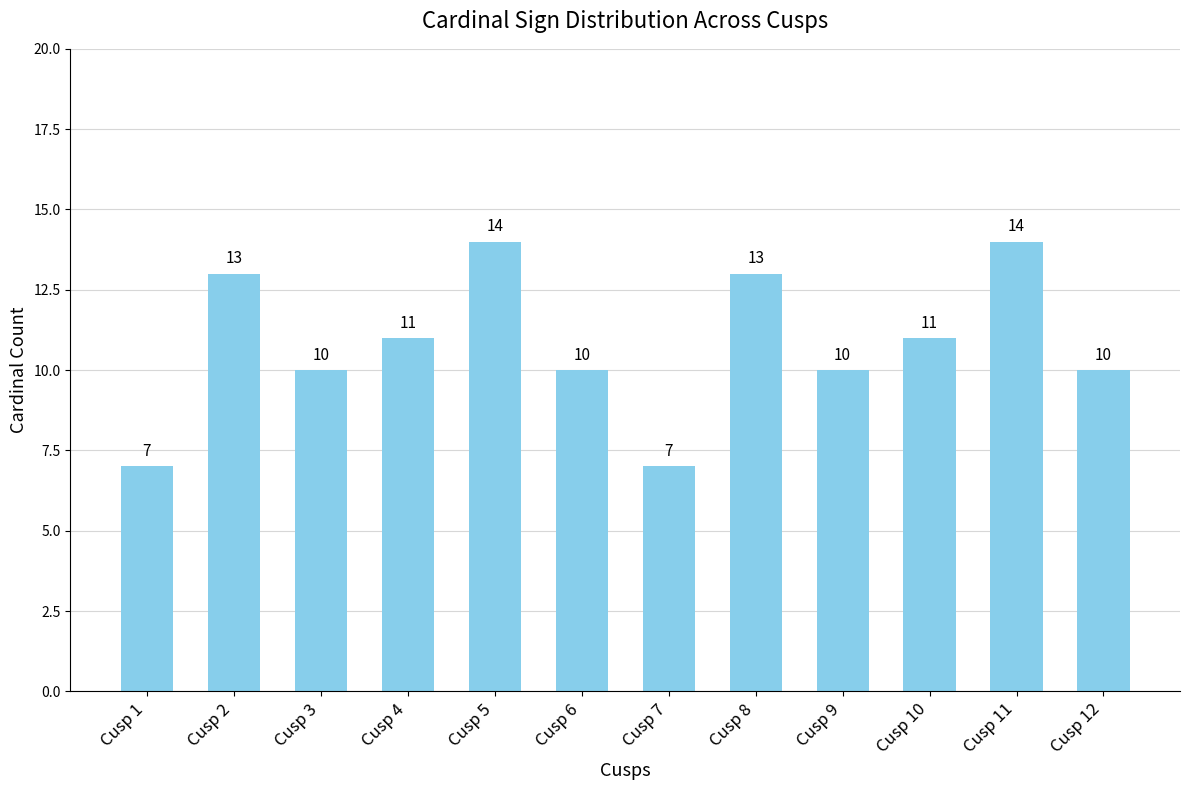

Is it true that the value at Cusp 10 is 16?

False